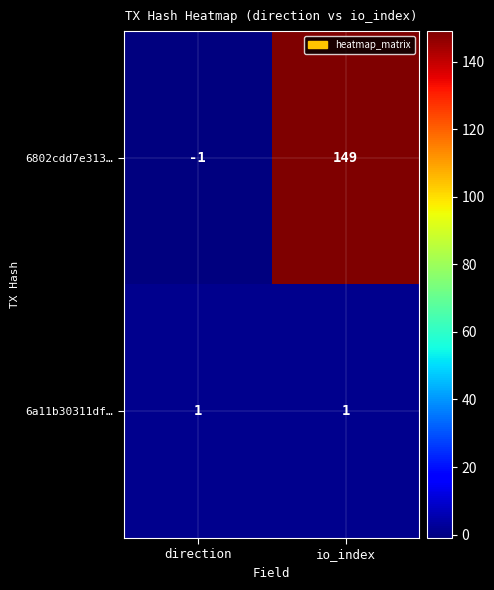

Reading right to left, list all the values displayed in this chart.

6802cdd7e313…: 149	-1
6a11b30311df…: 1	1